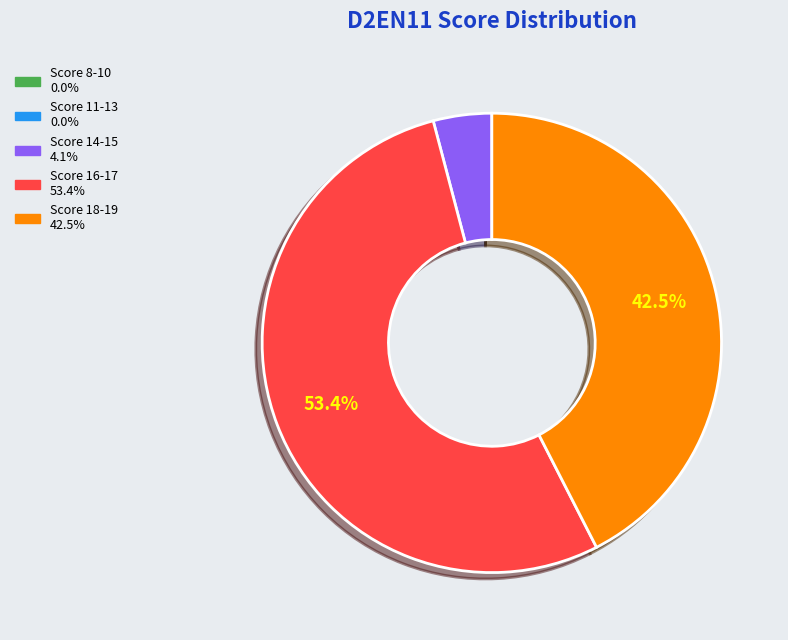

Is there any slice that represents more than half of the pie?

Yes